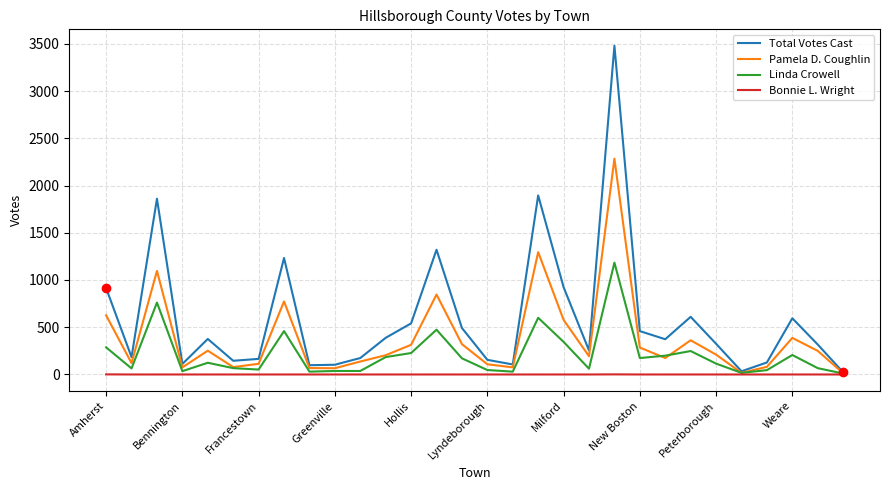

Which series has the largest total across all categories?

Total Votes Cast